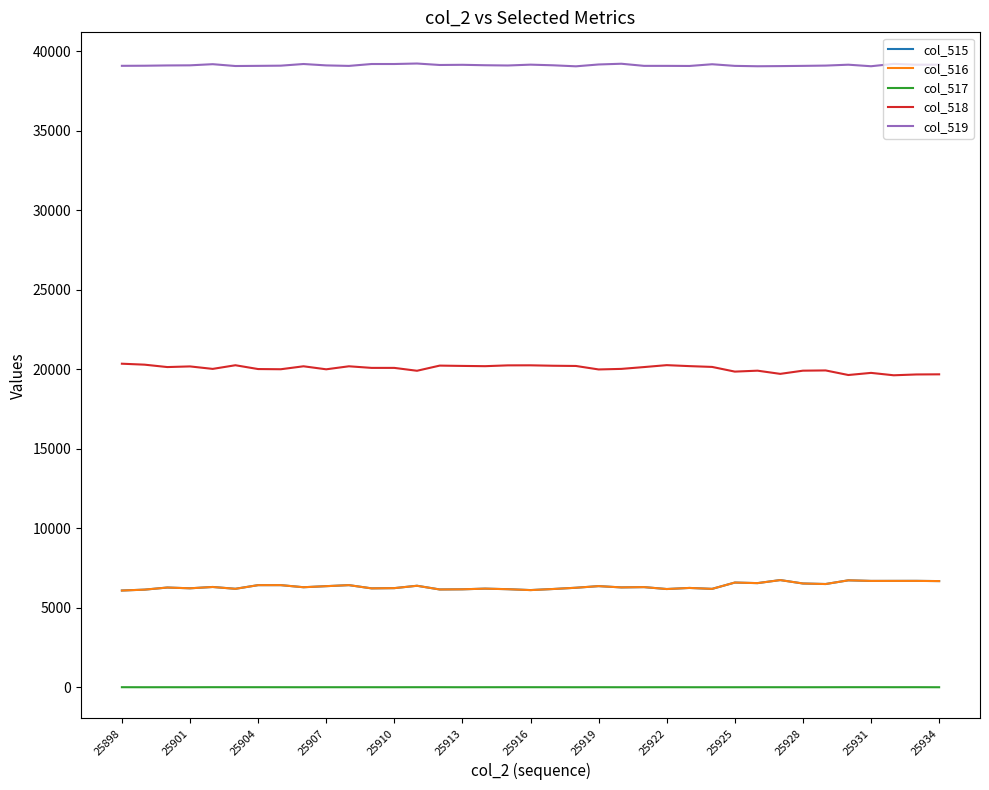

True or false: col_515 and col_517 cross at least once.

False